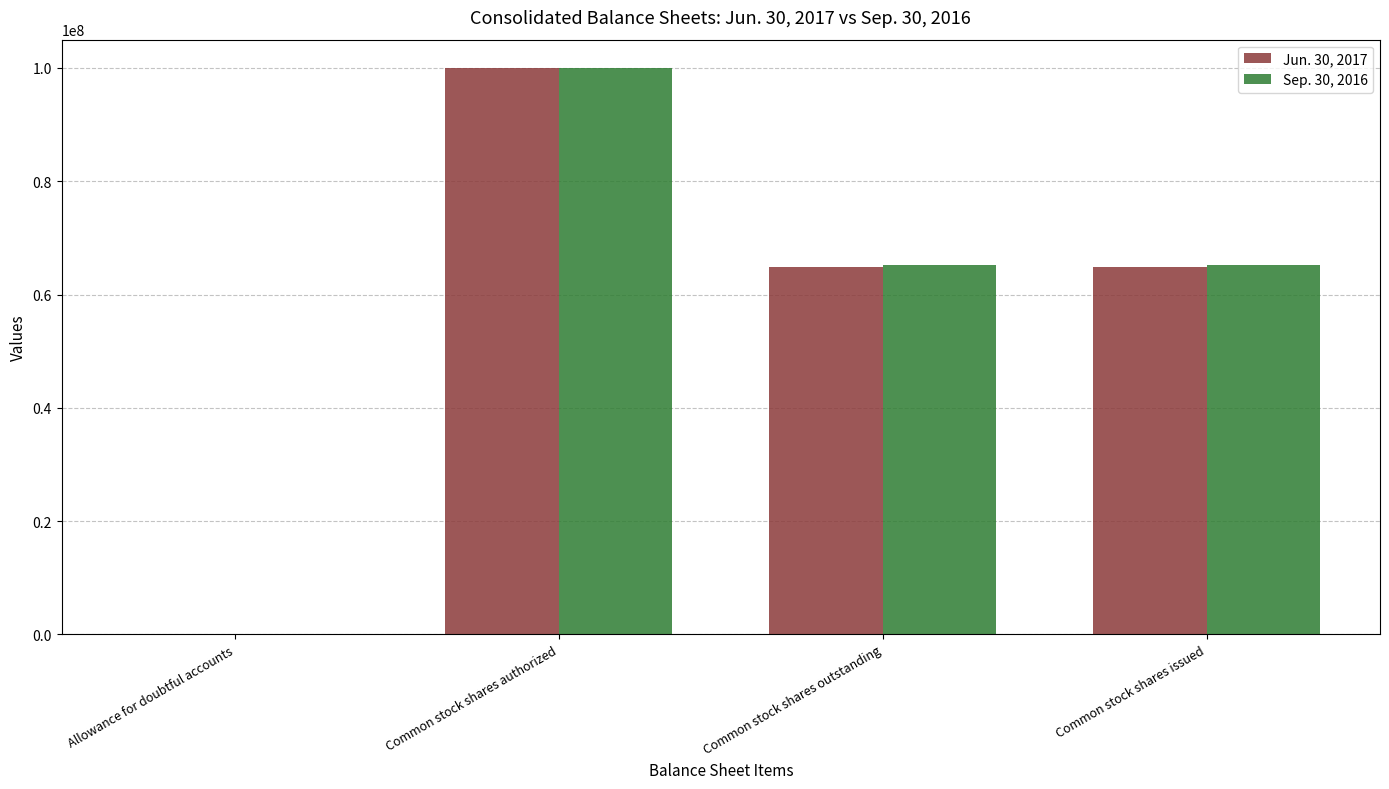

Which series has the widest spread of values?

Sep. 30, 2016